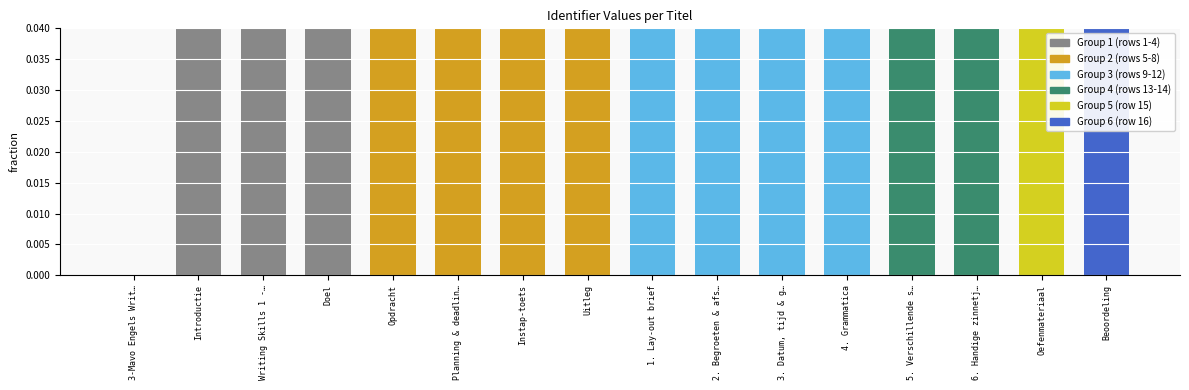

The chart shows a value of 0.0 at 5. Verschillende s…. True or false?

True